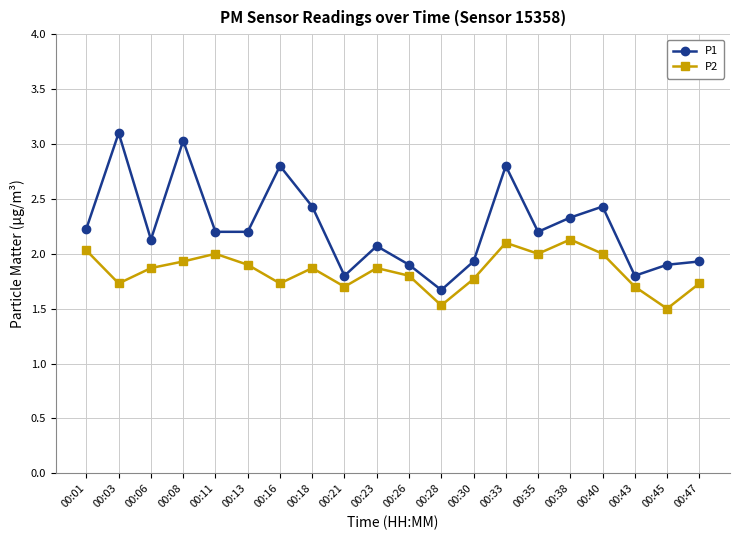

What is the total value across all series at 00:38?

4.5